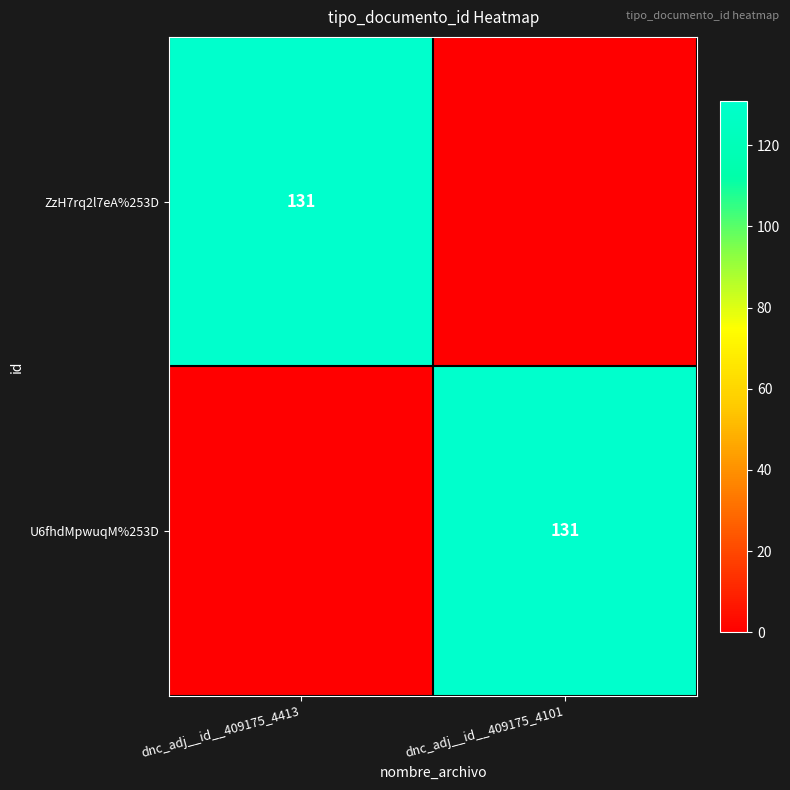

Is it true that ZzH7rq2l7eA%253D equals 131 at dnc_adj__id__409175_4413?

True